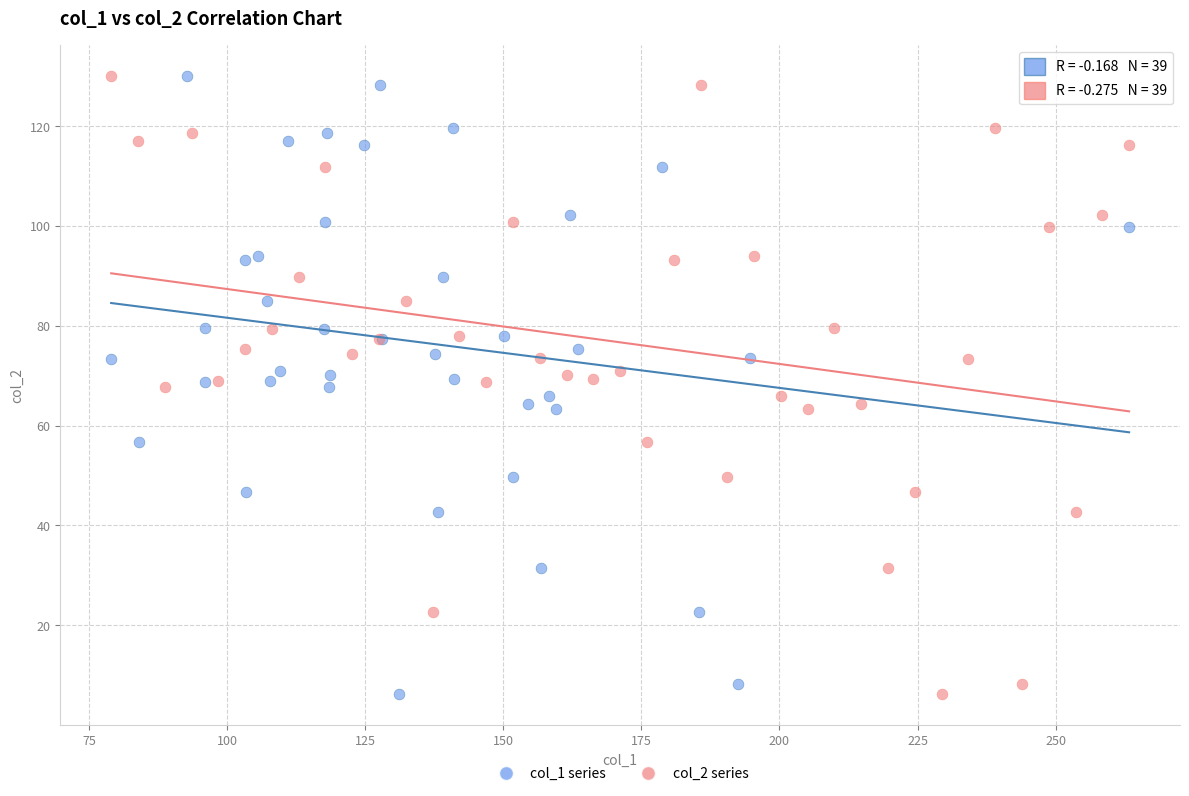

What are all the series names shown in the legend?

col_1 series, col_2 series